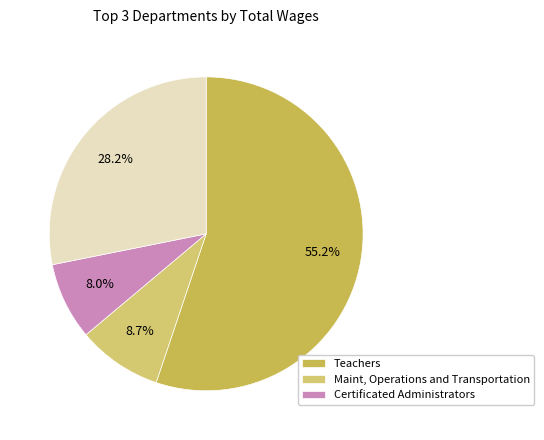

Is there a majority slice in this chart?

Yes